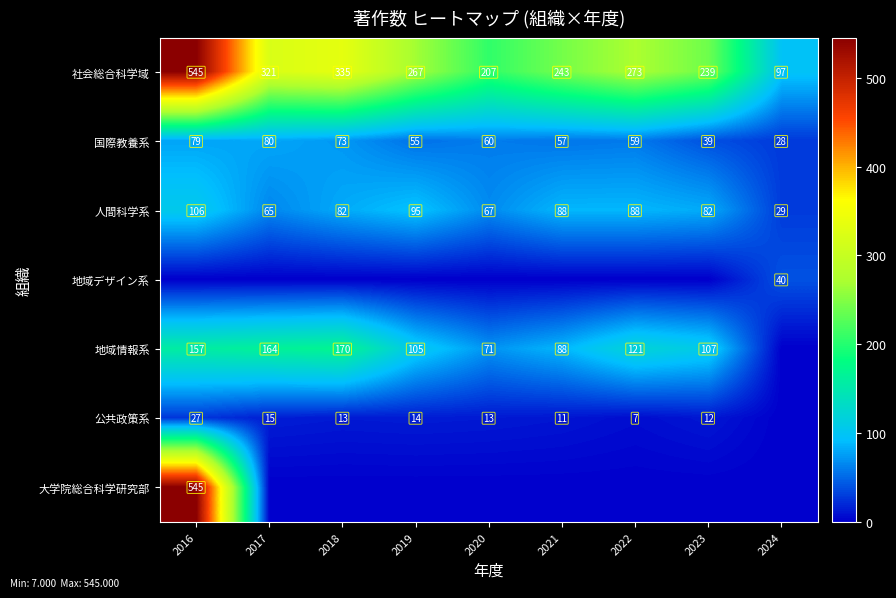

Read the 人間科学系 value at 2020, to the nearest 10.

70